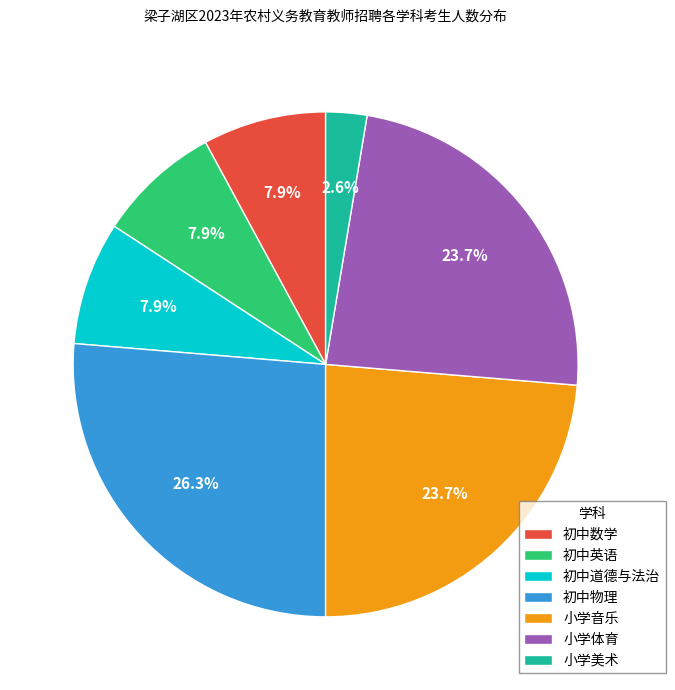

What percentage do 初中道德与法治 and 初中物理 together represent?

34.2%